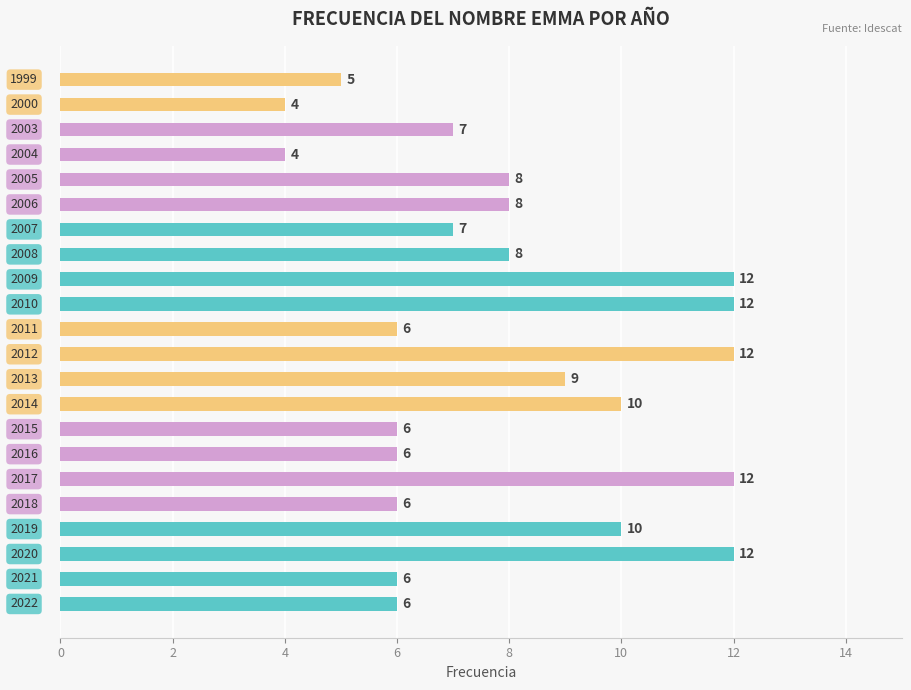

What is the minimum value shown in the chart?

4